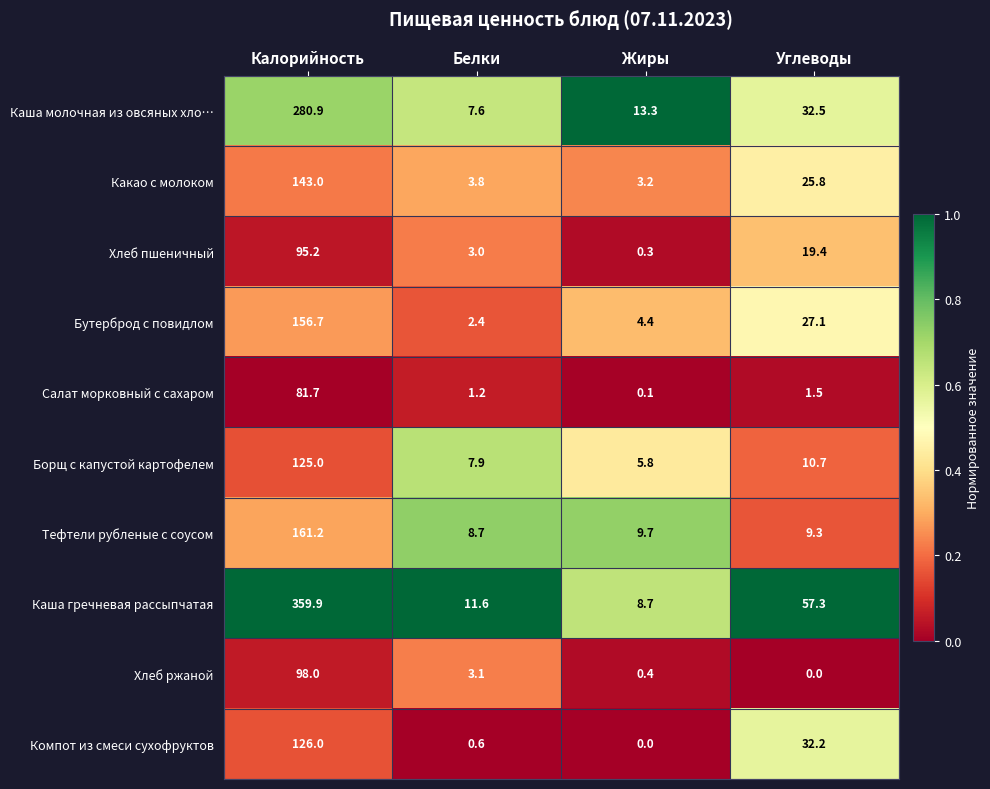

Where is Салат морковный с сахаром nearest to the value 40?

Углеводы